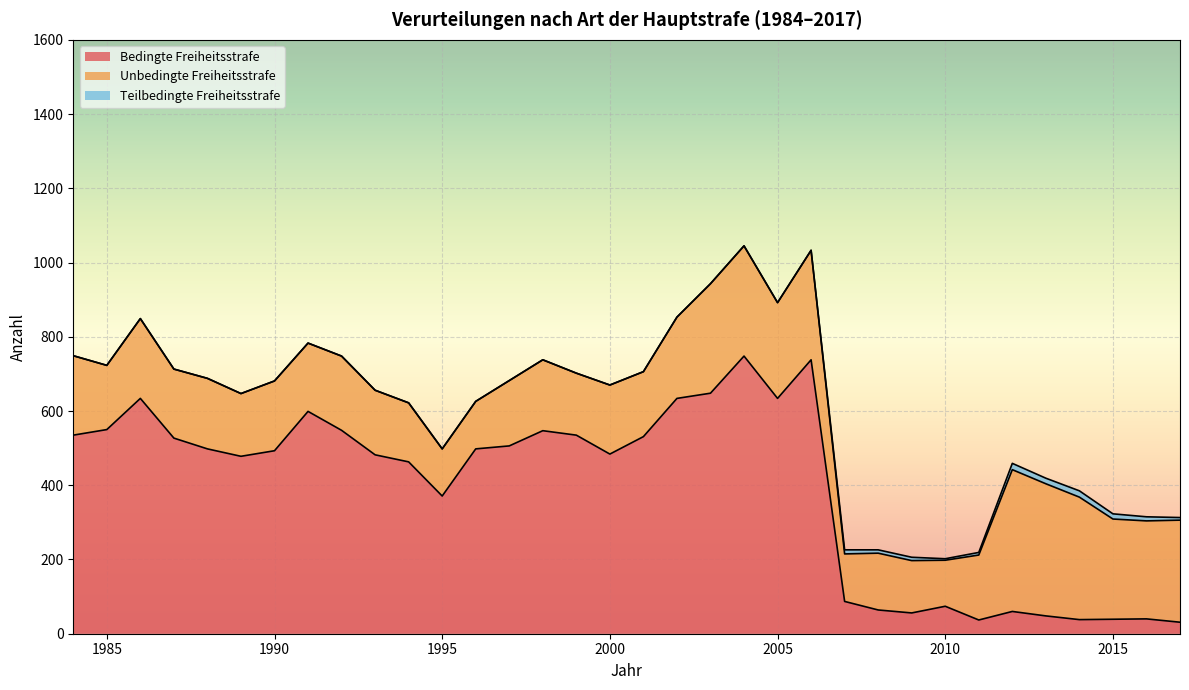

Where do Unbedingte Freiheitsstrafe and Bedingte Freiheitsstrafe first cross each other?

2006 and 2007